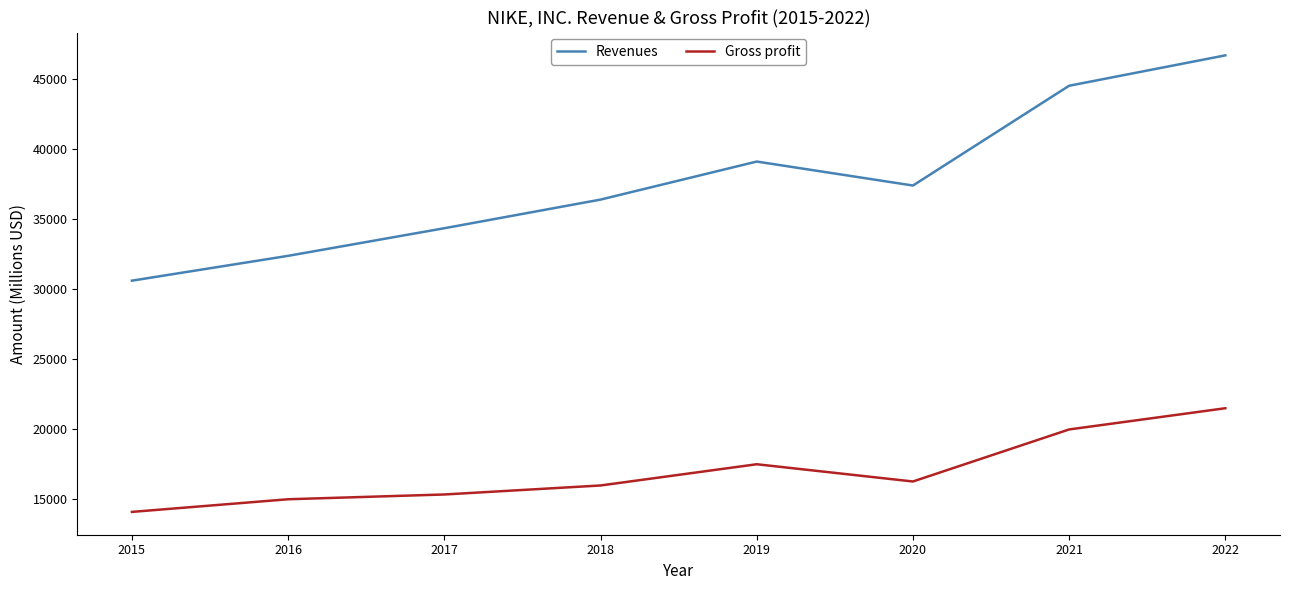

How many interior local peaks does the Revenues series have?

1